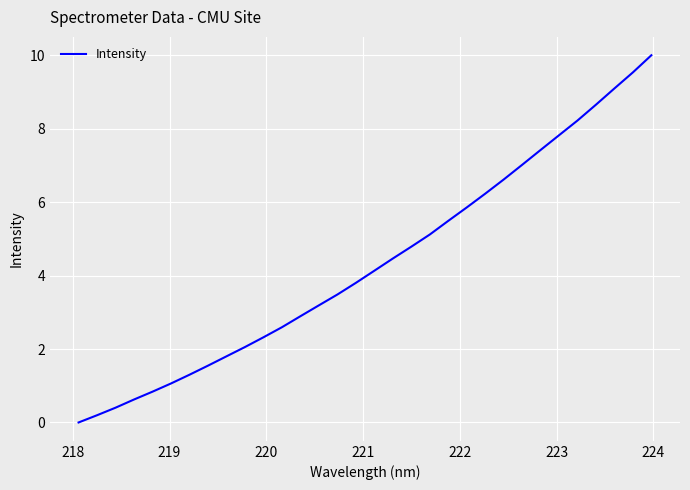

What is the greatest value displayed?

10.0